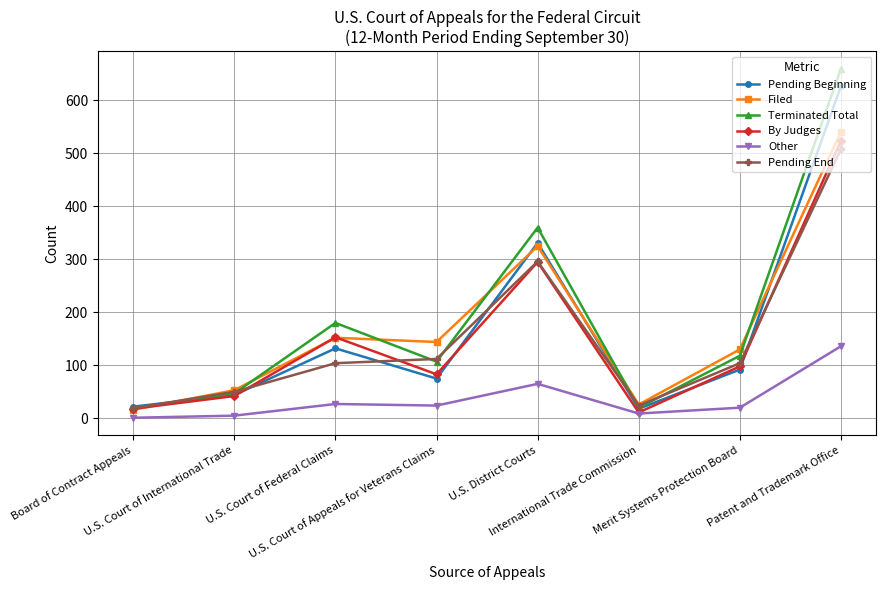

Which series has the largest range (max minus min)?

Terminated Total